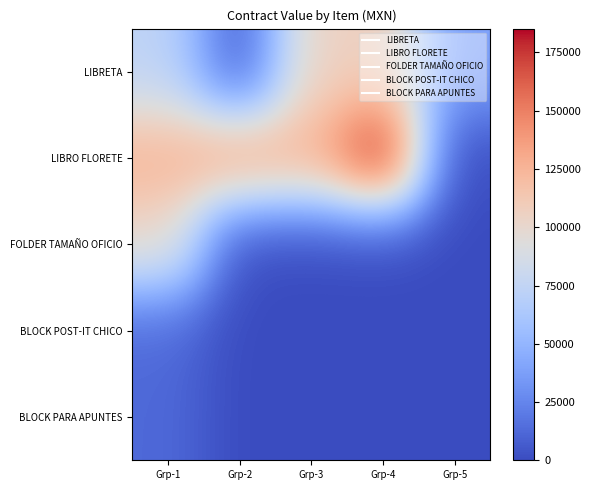

Reading left to right, what are all the values shown in this chart?

LIBRETA: Grp-1=73484.2	Grp-2=4758.0	Grp-3=104391.6	Grp-4=107991.4	Grp-5=38470.4
LIBRO FLORETE: Grp-1=125480.4	Grp-2=135675.7	Grp-3=126079.0	Grp-4=185244.6	Grp-5=0.0
FOLDER TAMAÑO OFICIO: Grp-1=100176.5	Grp-2=0.0	Grp-3=0.0	Grp-4=0.0	Grp-5=0.0
BLOCK POST-IT CHICO: Grp-1=13049.7	Grp-2=0.0	Grp-3=0.0	Grp-4=0.0	Grp-5=0.0
BLOCK PARA APUNTES: Grp-1=12601.1	Grp-2=0.0	Grp-3=0.0	Grp-4=0.0	Grp-5=0.0